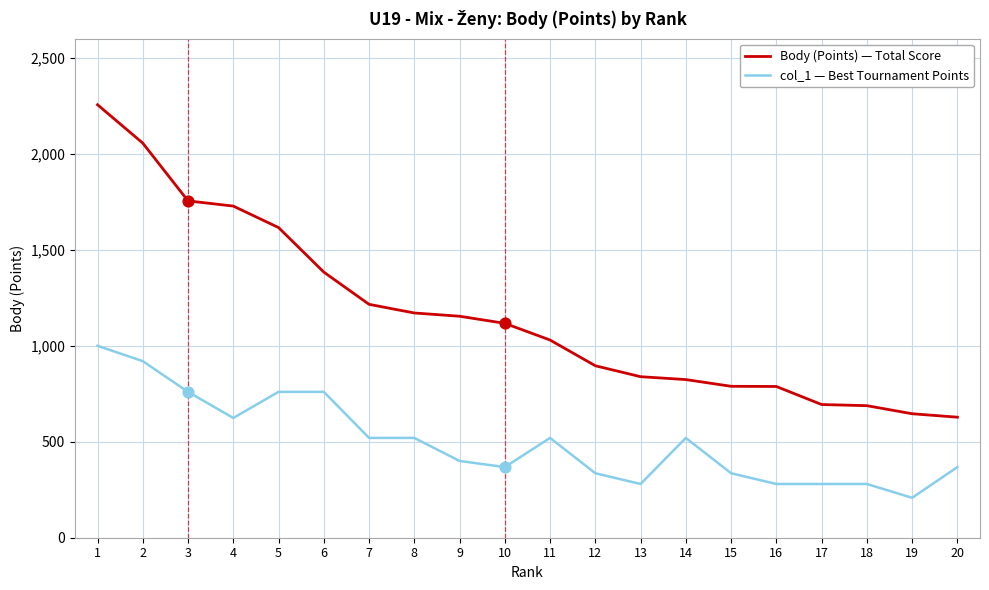

What is the total value across all series at 8?

1691